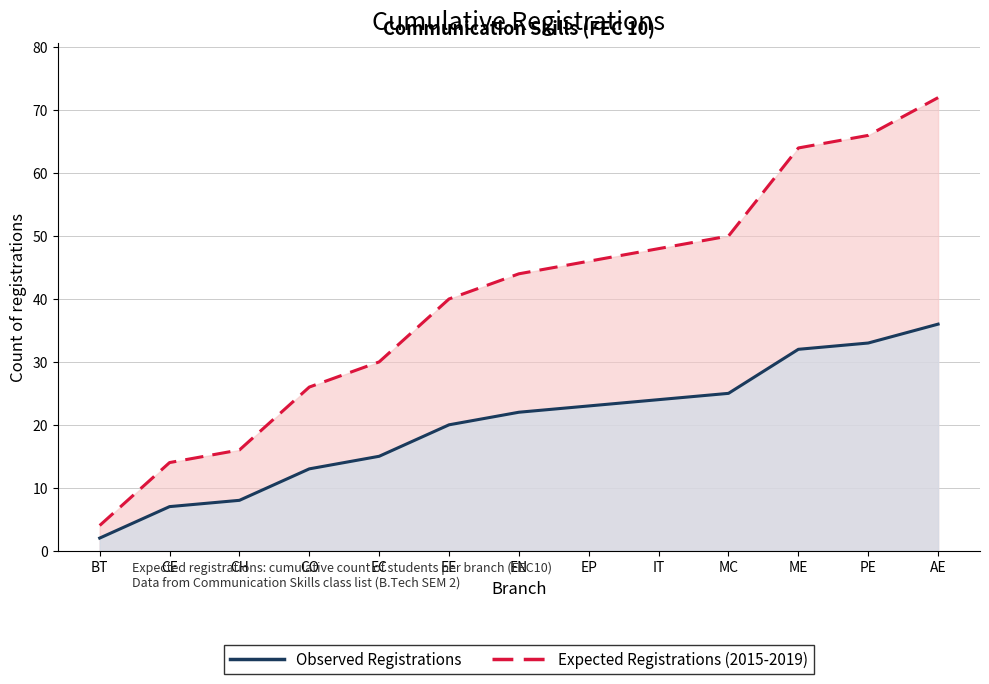

What is the difference between the Observed Registrations values at CO and MC?

12